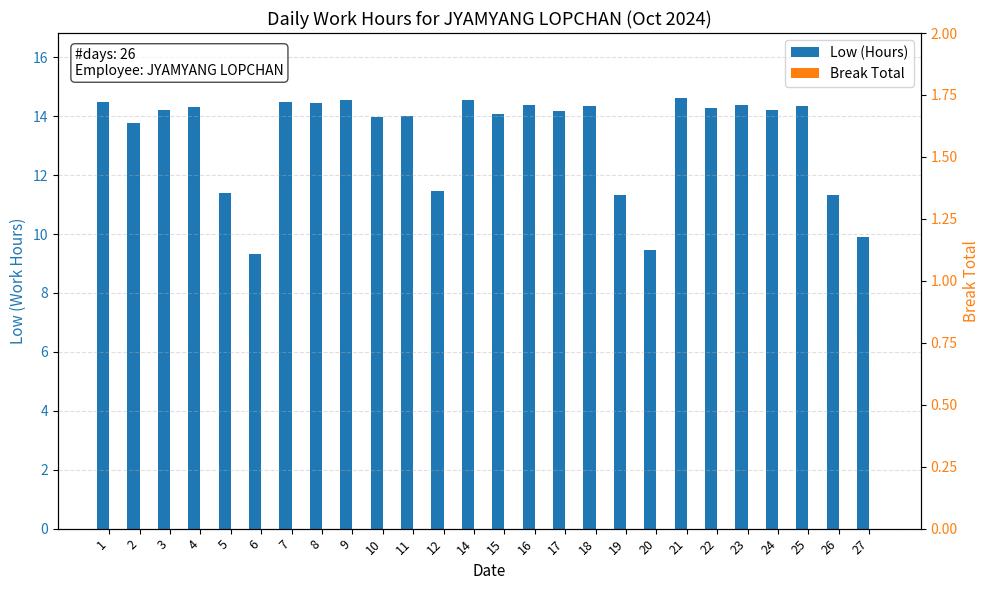

How many data points does each series have?

26